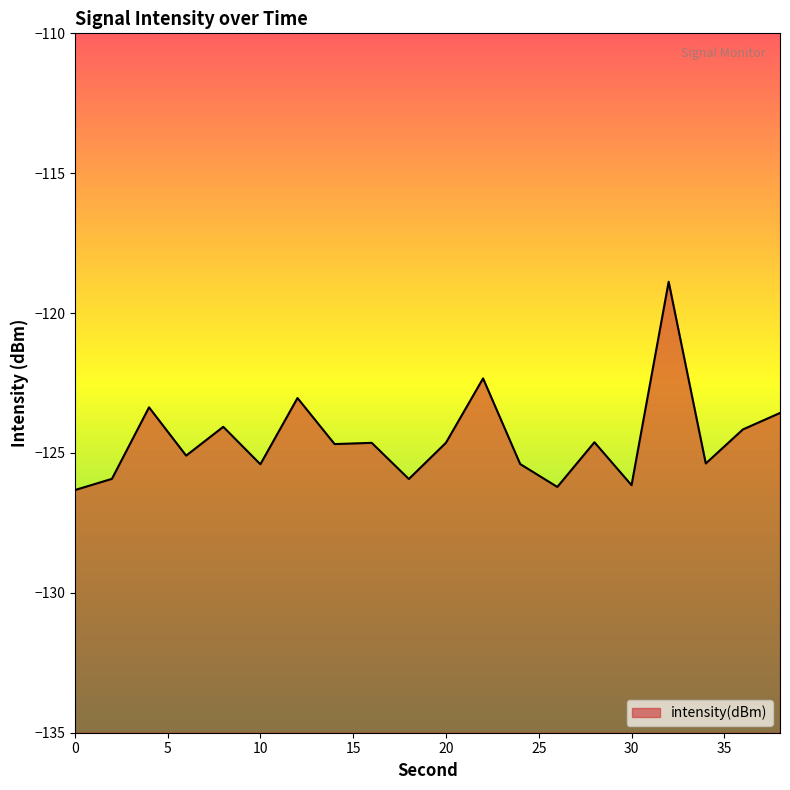

Reading left to right, list all the values displayed in this chart.

-126.3	-125.9	-123.4	-125.1	-124.1	-125.4	-123.0	-124.7	-124.6	-125.9	-124.6	-122.3	-125.4	-126.2	-124.6	-126.2	-118.9	-125.4	-124.2	-123.6